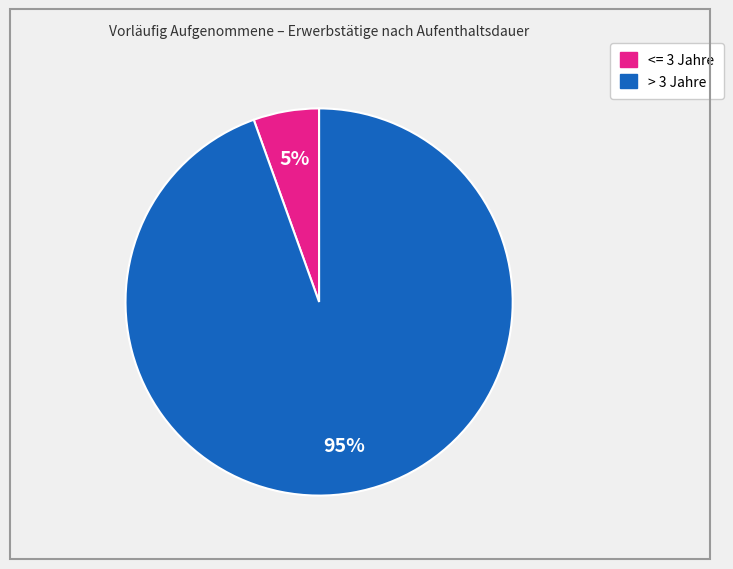

How many slices are in this pie chart?

2